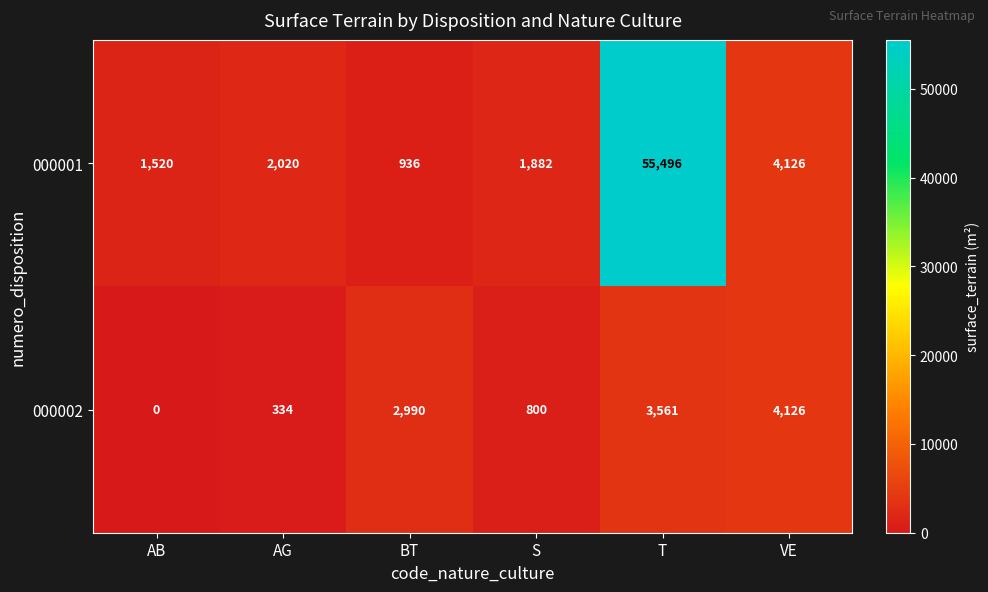

List the series in order of their peak value, highest first.

000001, 000002